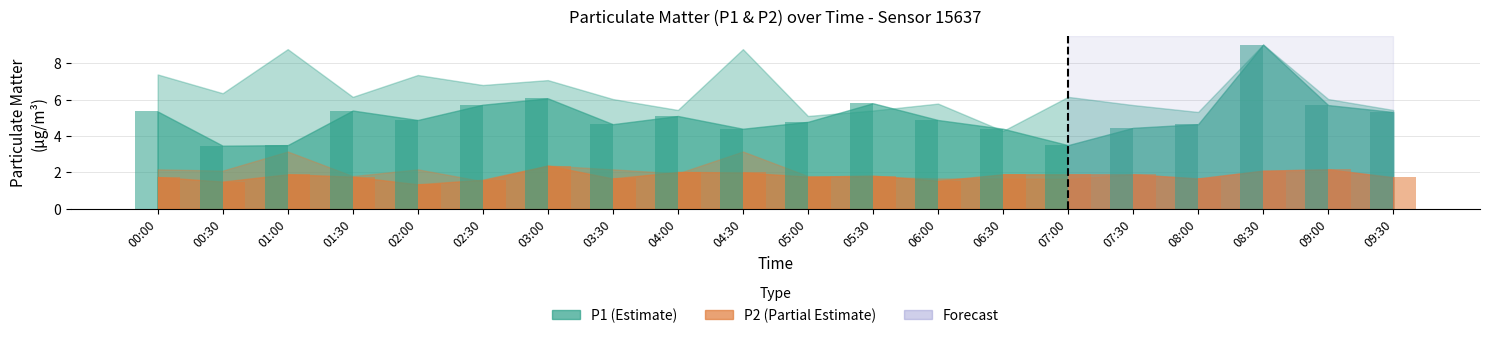

What is the difference between the highest and lowest values at 02:30?

4.1